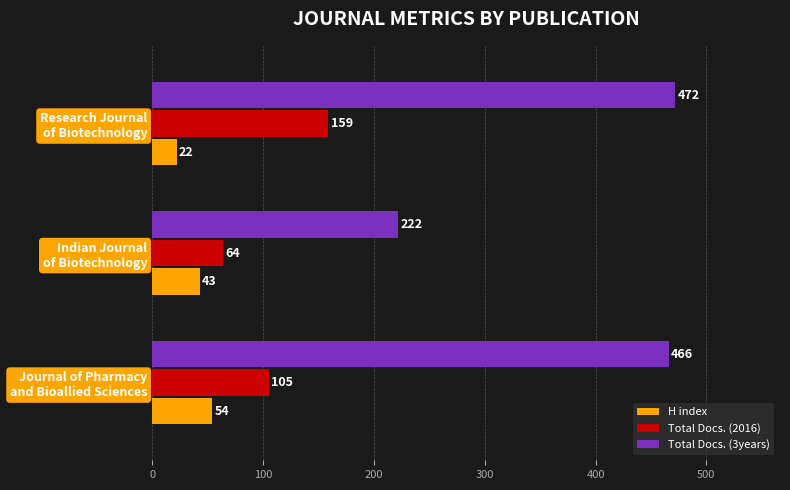

What is the sum of all H index values?

119